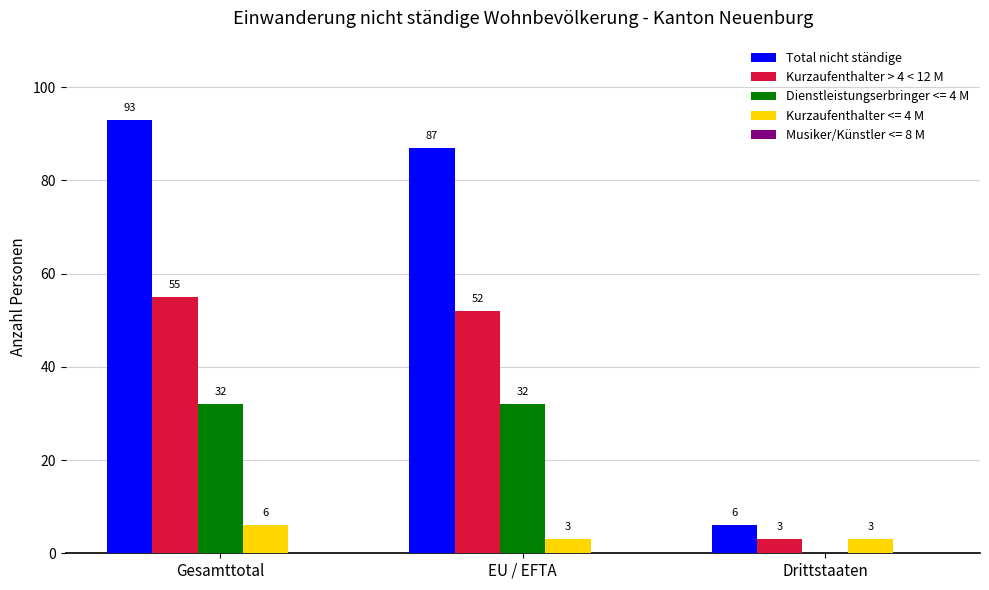

The Kurzaufenthalter > 4 < 12 M series shows 3 at Drittstaaten. True or false?

True